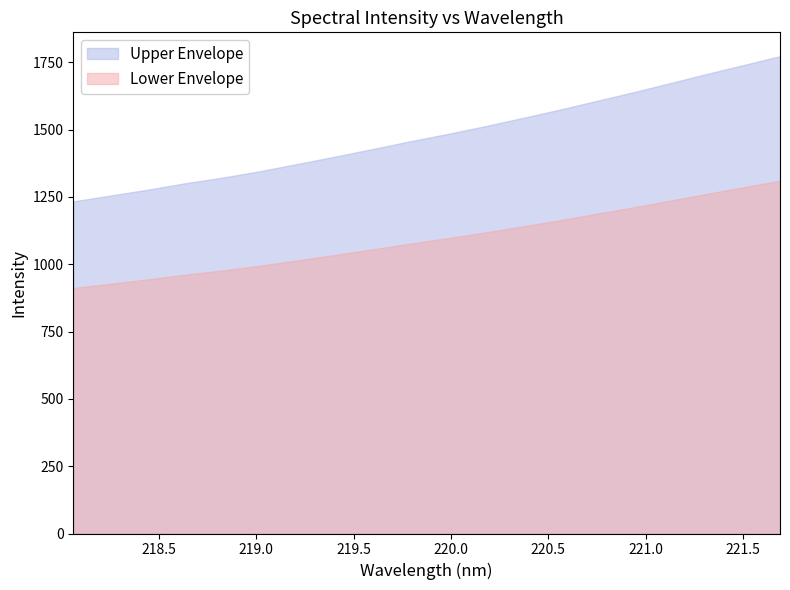

How many lines are shown in the chart?

2